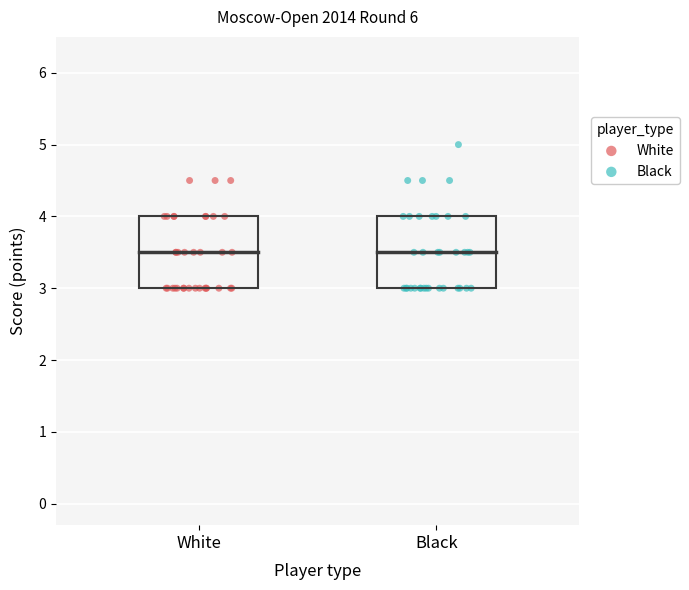

Which series has the largest Y range (max minus min)?

Black